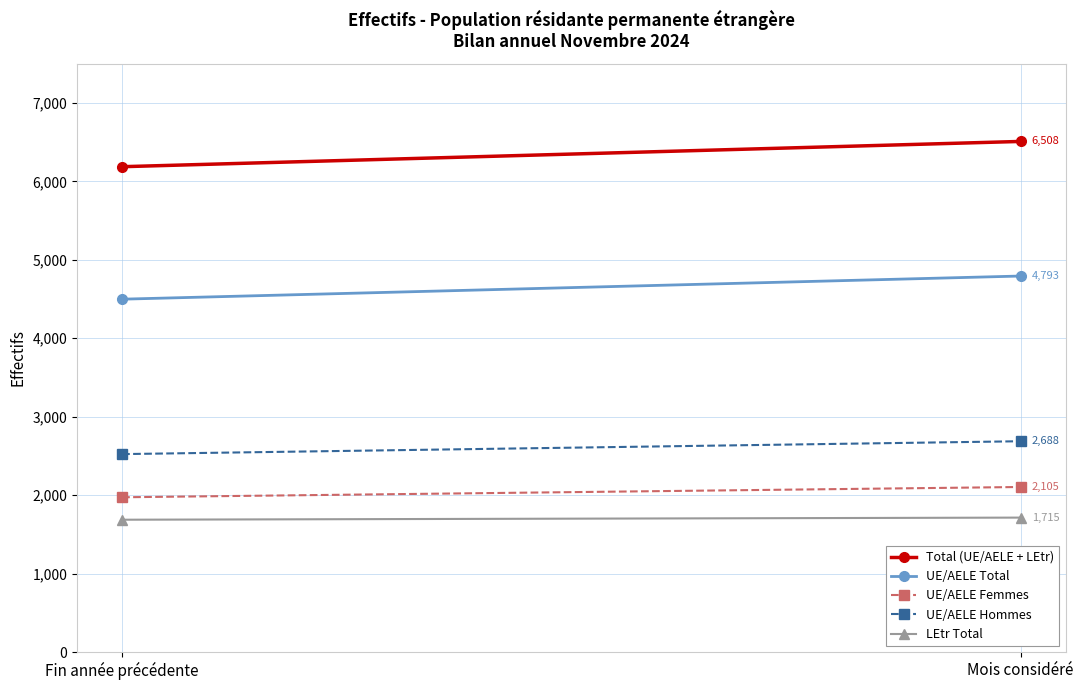

Count the LEtr Total values in the range 1688 to 1715.

2